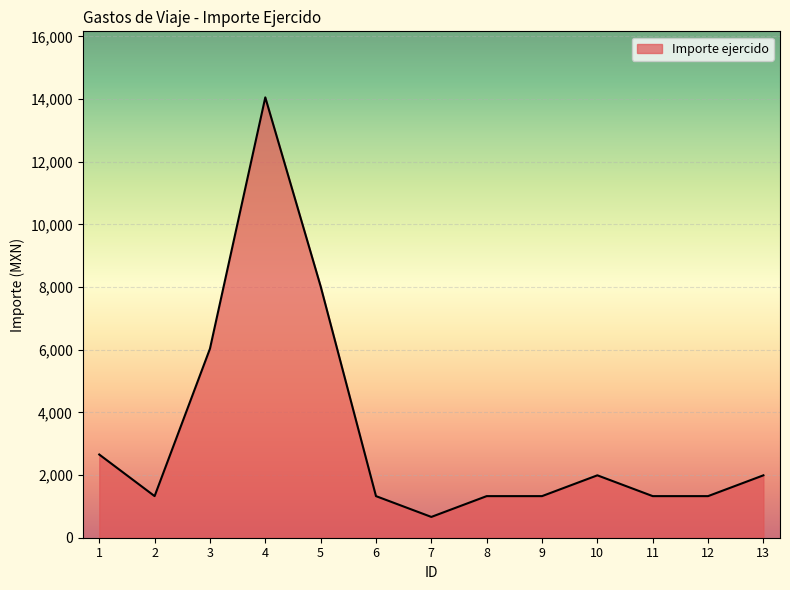

The chart shows a value of 396.0 at 8. True or false?

False